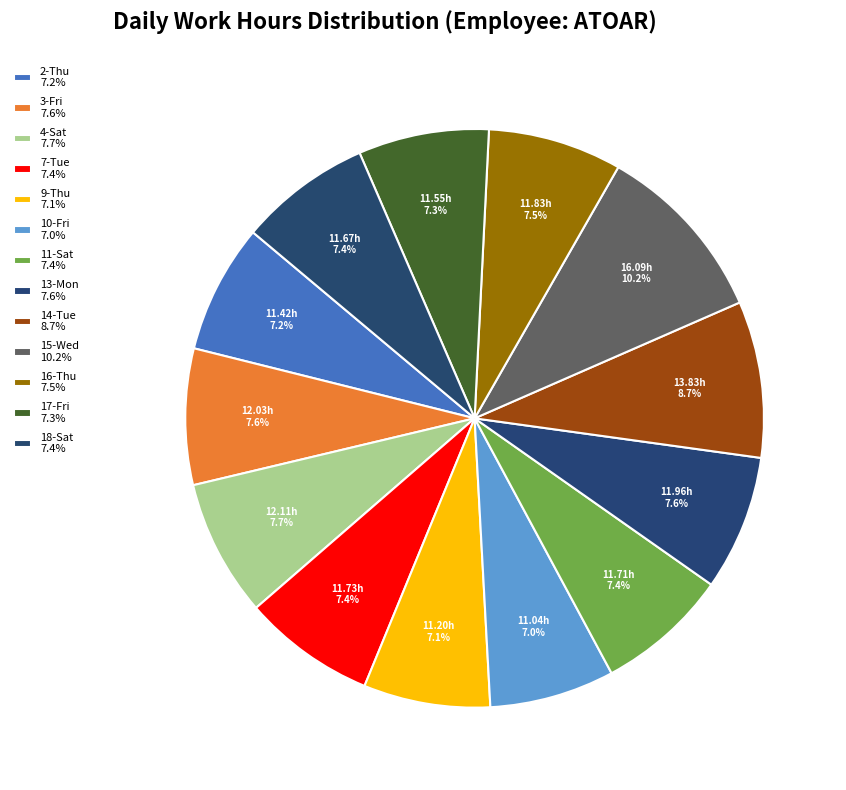

True or false: 13-Mon accounts for 21% of the total.

False